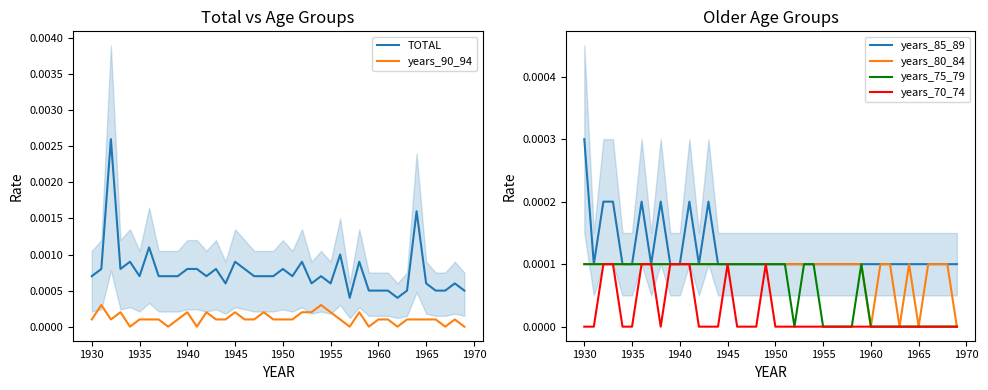

At how many categories does at least one series exceed 0?

40